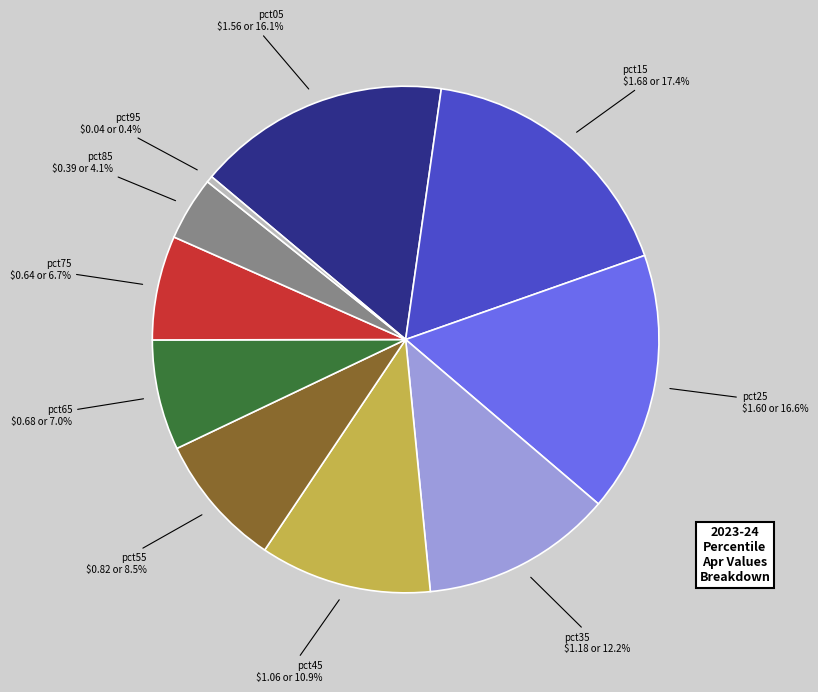

What portion of the pie excludes pct95?

99.6%